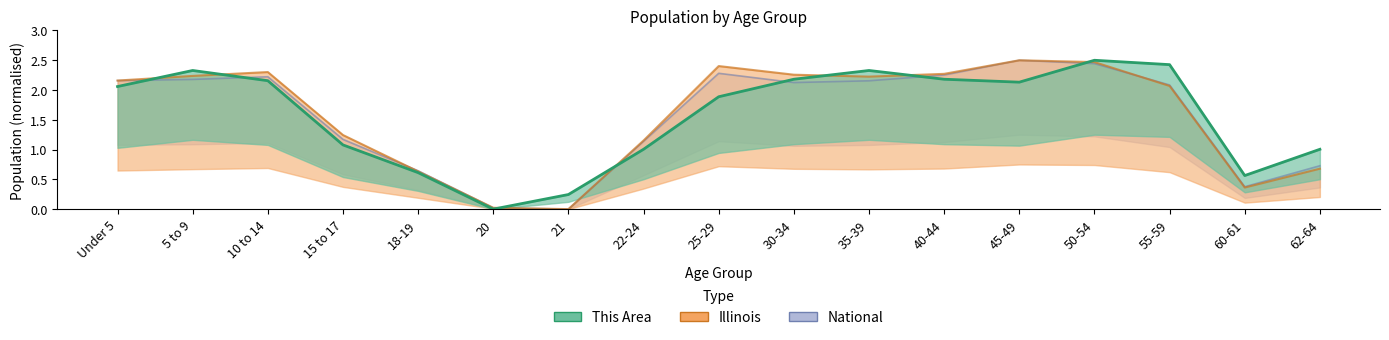

Between 18-19 and 30-34, which series saw the biggest shift?

Illinois